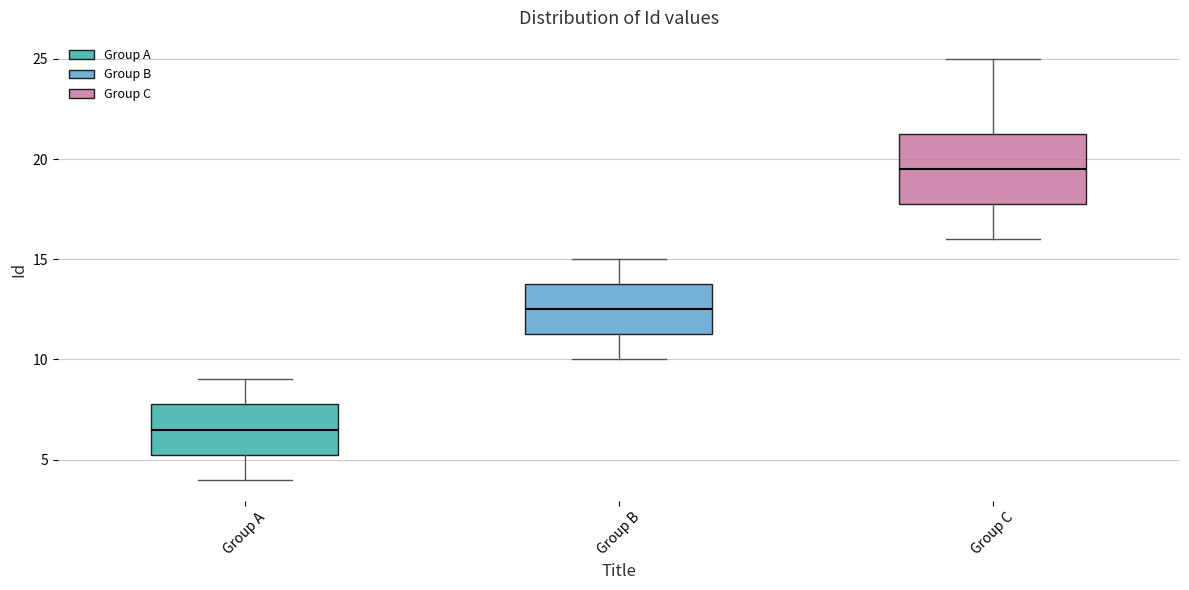

Reading left to right, read every box against the y-axis: the position of its median line, the range the box covers, and the ends of its whiskers. The values are not printed on the chart, so give them approximately, as read against the axis.

Group A: median 6.5, box 5.5 to 8.0, whiskers 4.0 to 9.0
Group B: median 12.5, box 11.5 to 14.0, whiskers 10.0 to 15.0
Group C: median 19.5, box 18.0 to 21.5, whiskers 16.0 to 25.0